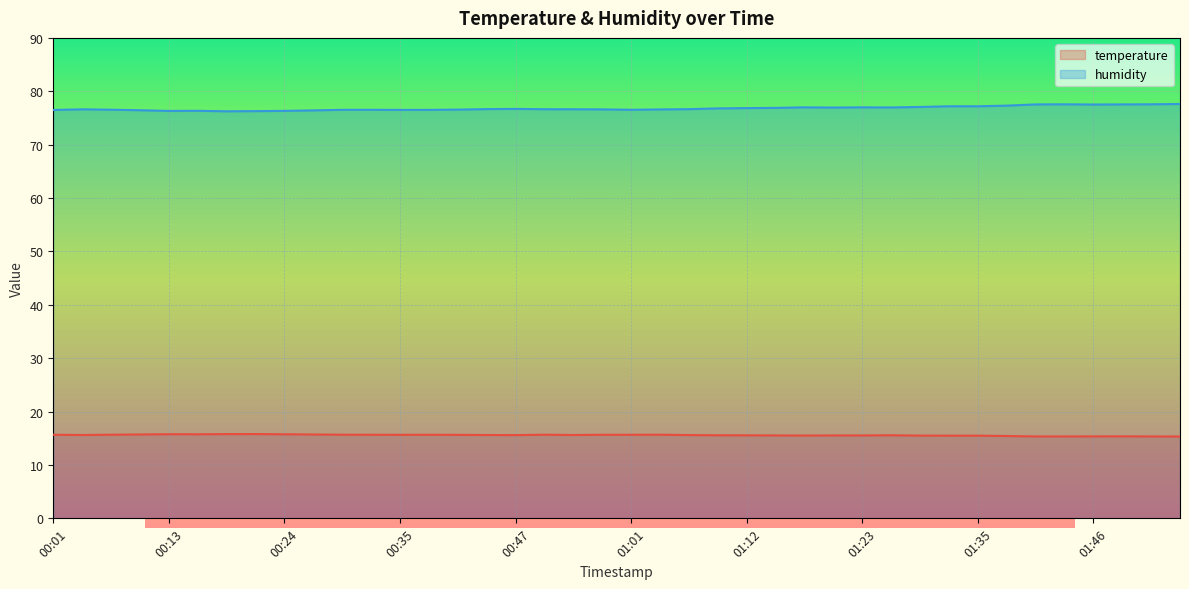

Which has a higher value, 01:23 or 01:03?

01:03